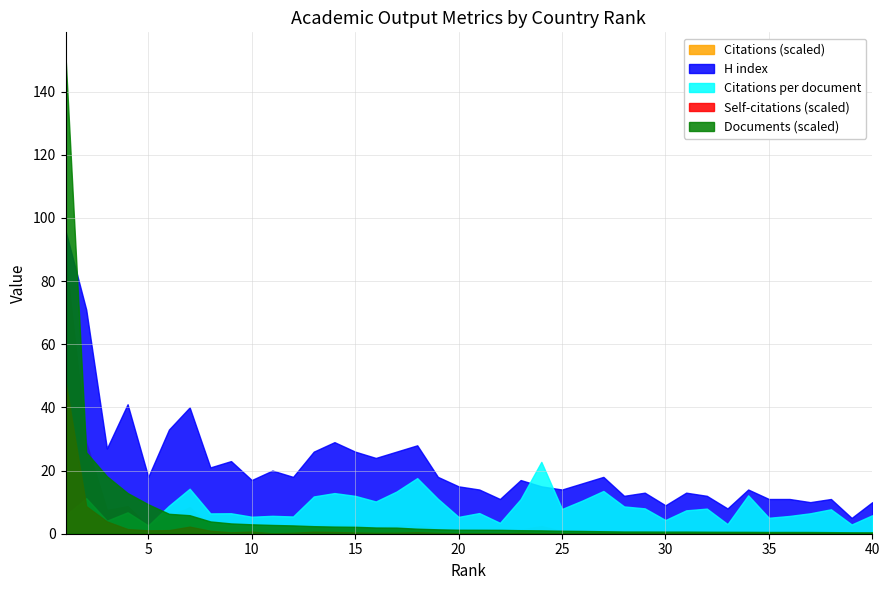

Which category has the lowest value across all series?

39